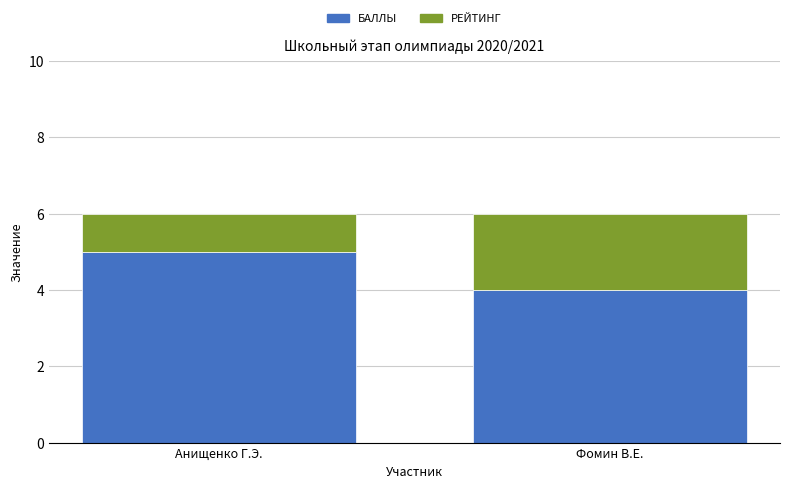

Is it true that БАЛЛЫ equals 9 at Анищенко Г.Э.?

False